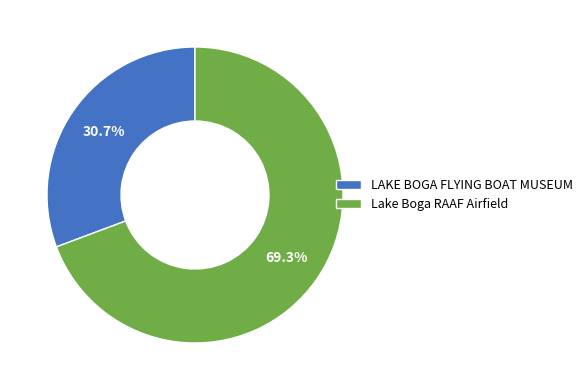

The Lake Boga RAAF Airfield slice represents 78% of the pie. True or false?

False